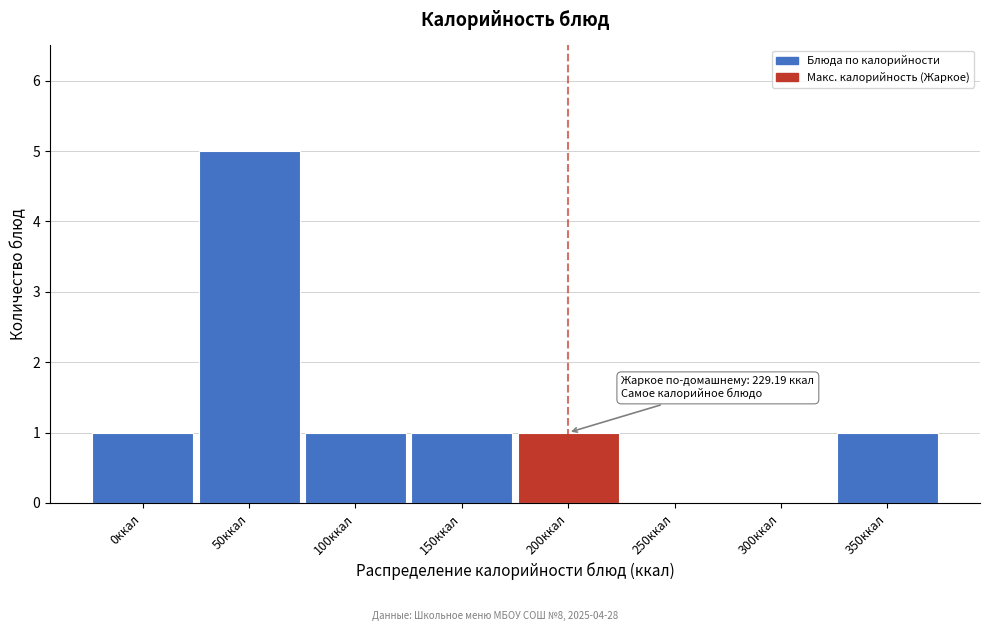

Reading right to left, extract all data points from this chart.

350ккал=1	300ккал=0	250ккал=0	200ккал=1	150ккал=1	100ккал=1	50ккал=5	0ккал=1